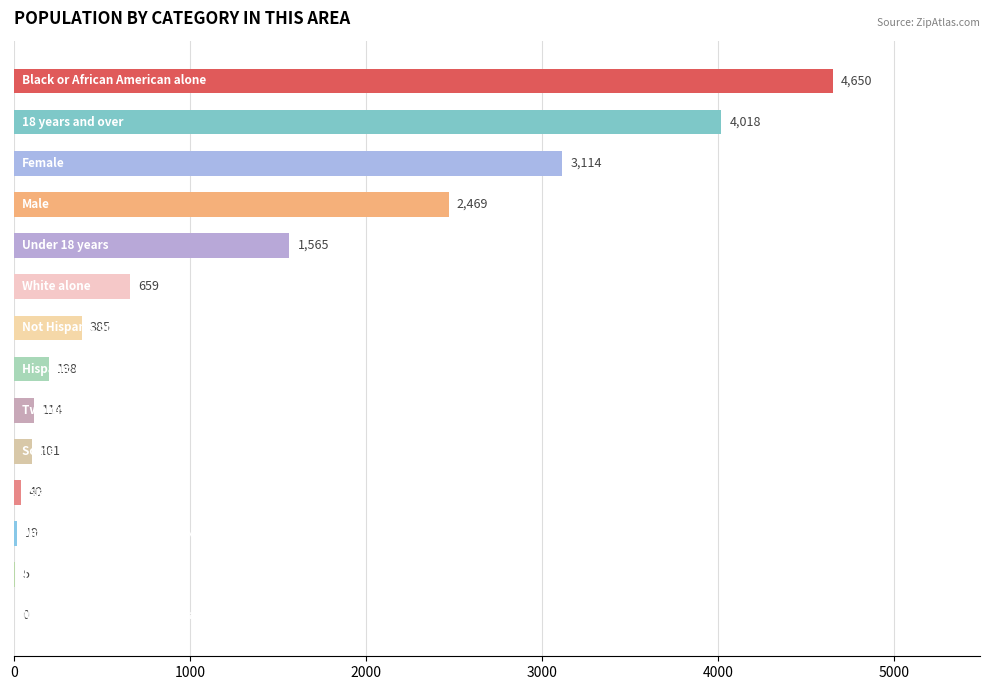

How many values are above zero?

13